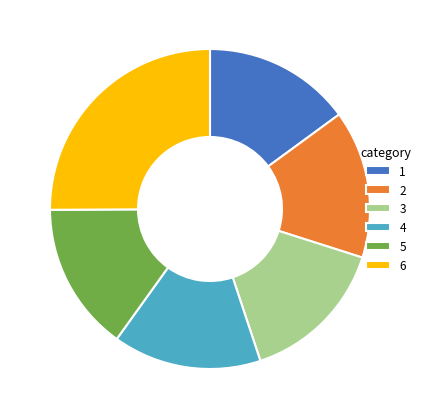

Approximately how many times larger is the value at 1 compared to 2?

1.0